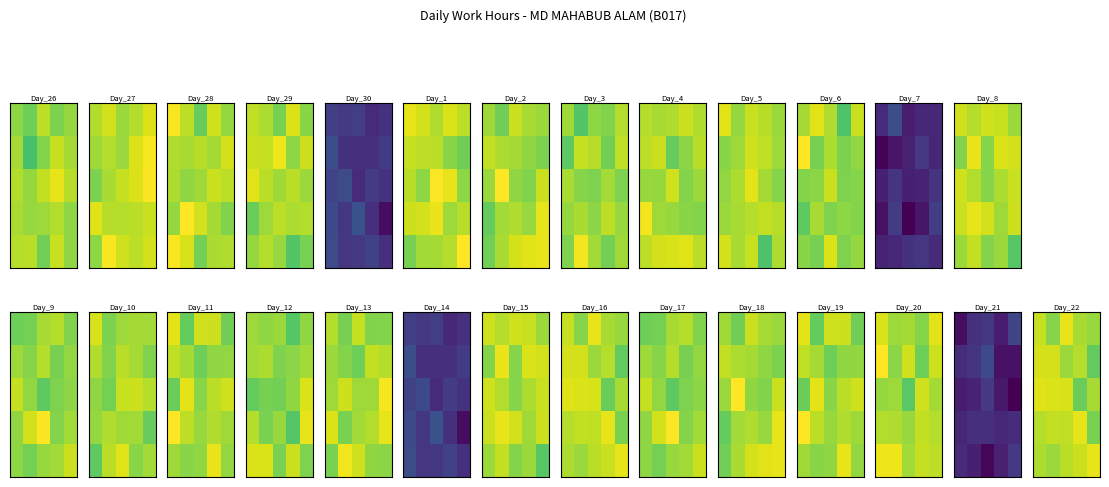

What is the total value across all series at 4?

60.6